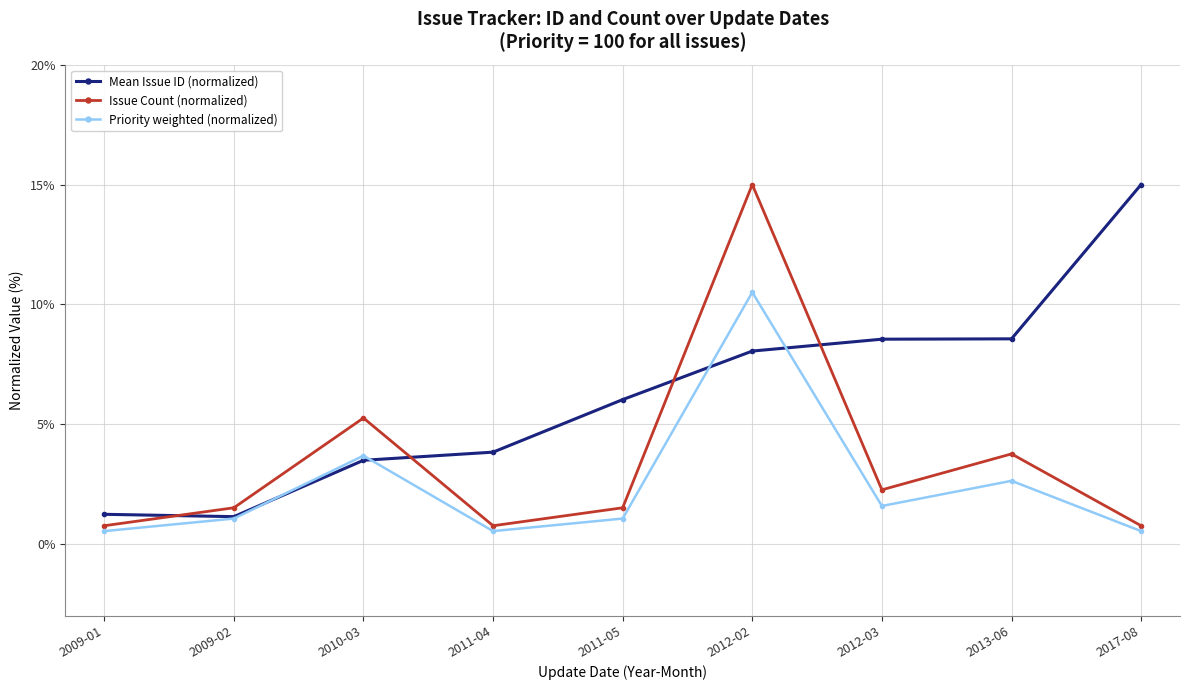

True or false: Issue Count (normalized) has a value of 0.8 at 2009-01.

True